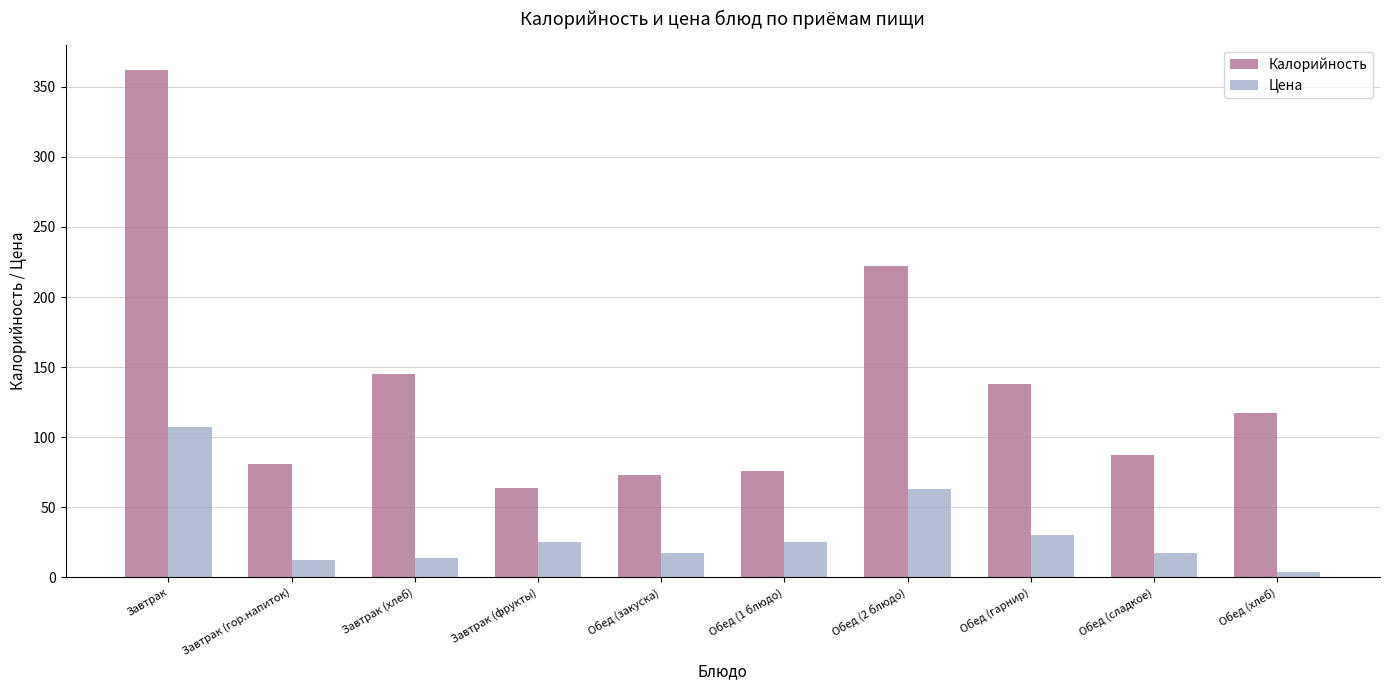

Which category has the lowest value in the Калорийность series?

Завтрак (фрукты)